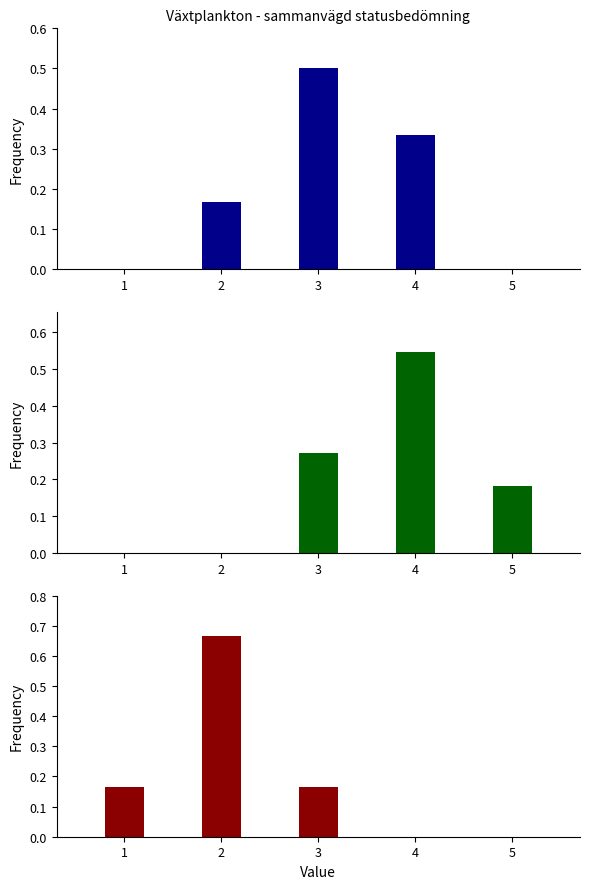

What is the value of the Drevviken bar at the 4th from the left?

0.5